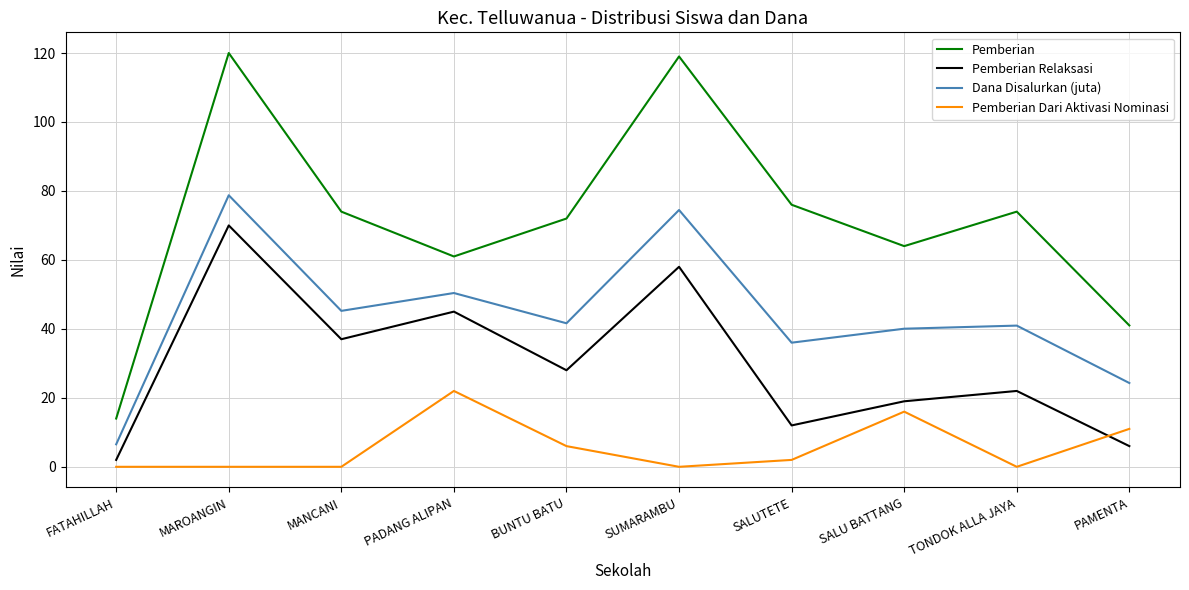

Which category has the highest value in the Pemberian Dari Aktivasi Nominasi series?

PADANG ALIPAN